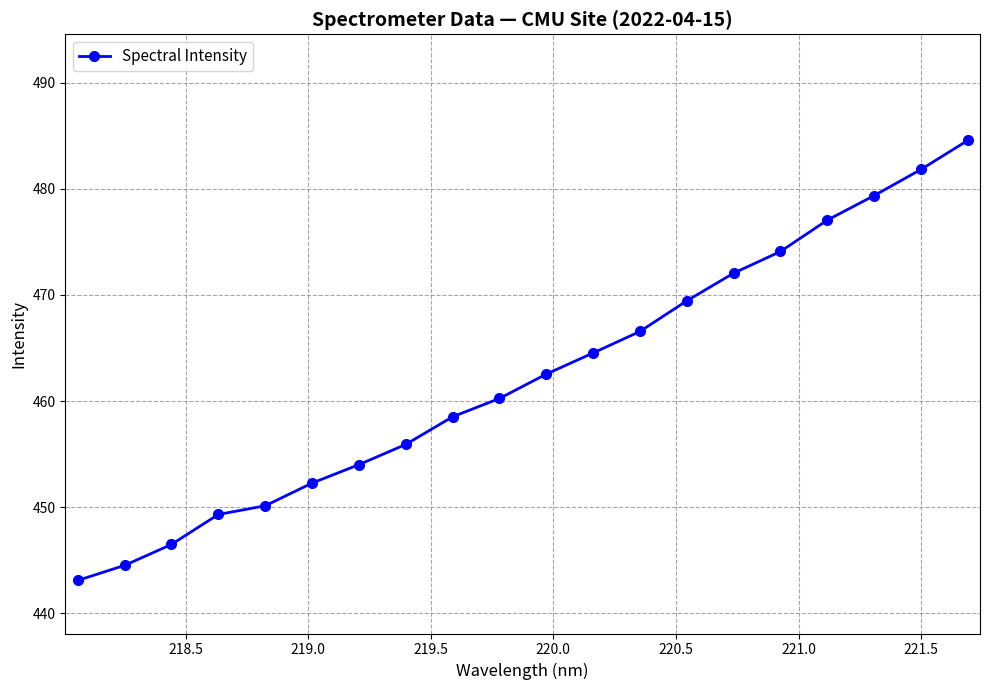

True or false: the data has more than 1 interior local peaks.

False